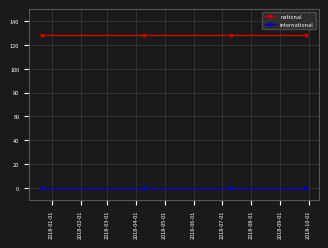

Does the chart have visible grid lines?

Yes